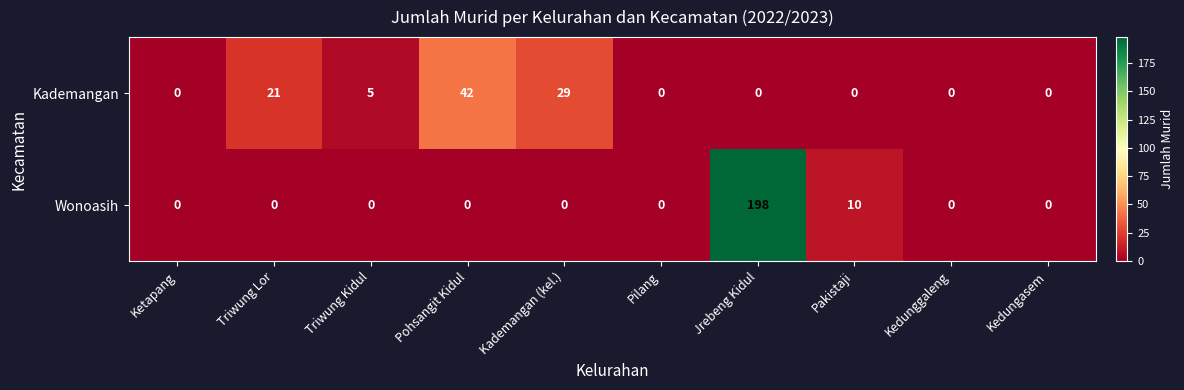

Reading right to left, what are all the values shown in this chart?

Kademangan: 0	0	0	0	0	29	42	5	21	0
Wonoasih: 0	0	10	198	0	0	0	0	0	0